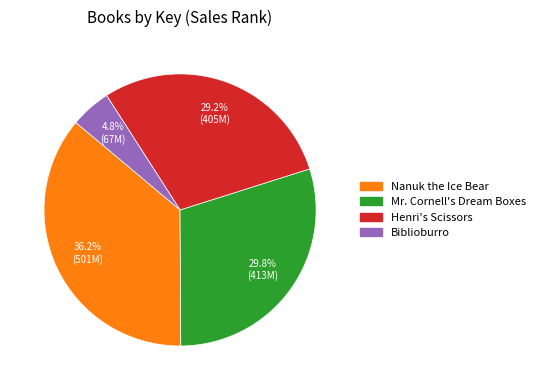

What is the smallest slice in the pie chart?

Biblioburro